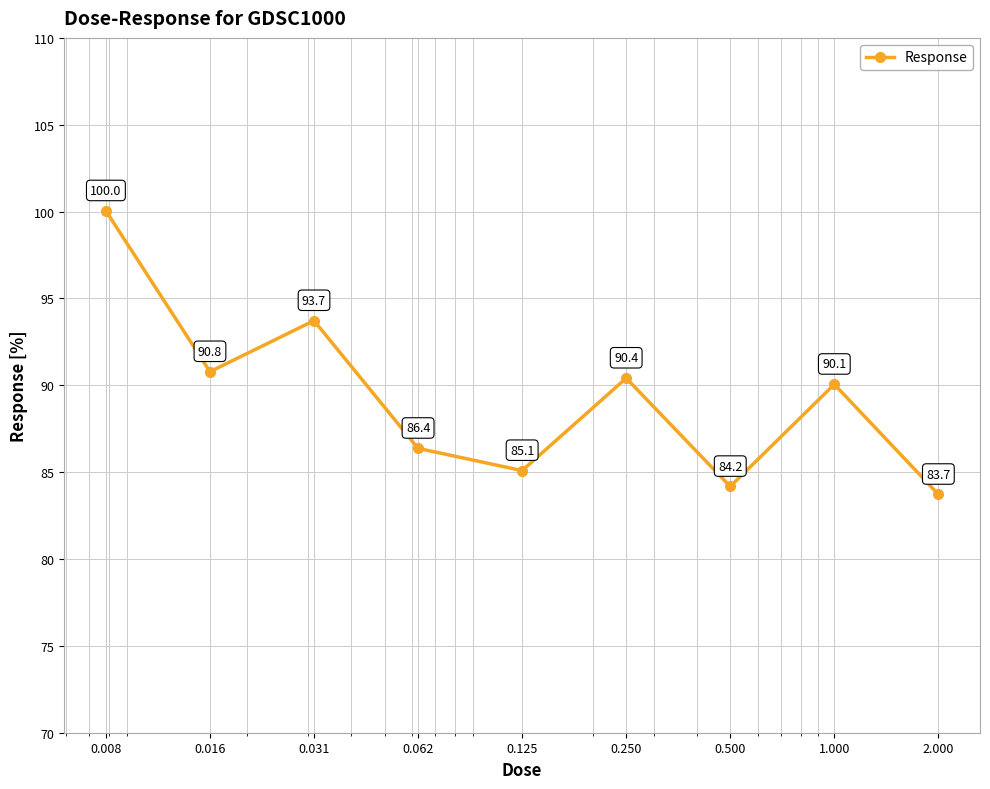

What is the difference between the maximum and minimum values?

16.3